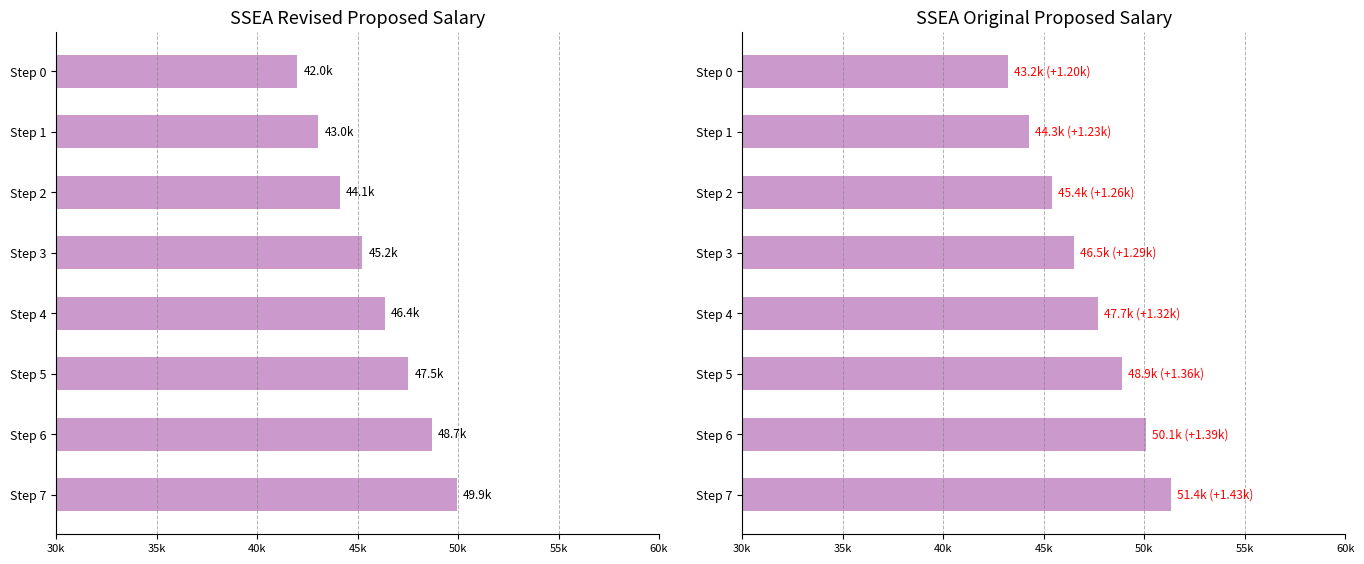

The value of SSEA Original Proposed at Step 1 is 44280.0. True or false?

True